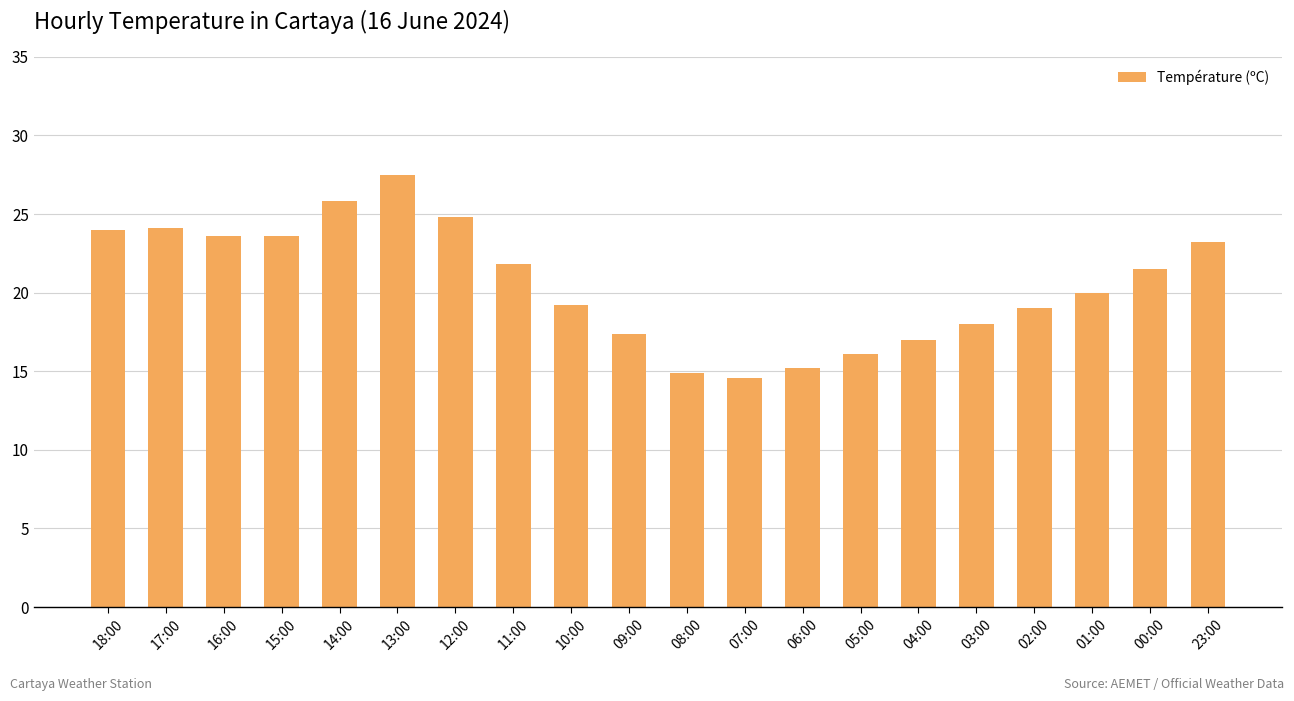

The value at 16:00 is 23.6. True or false?

True